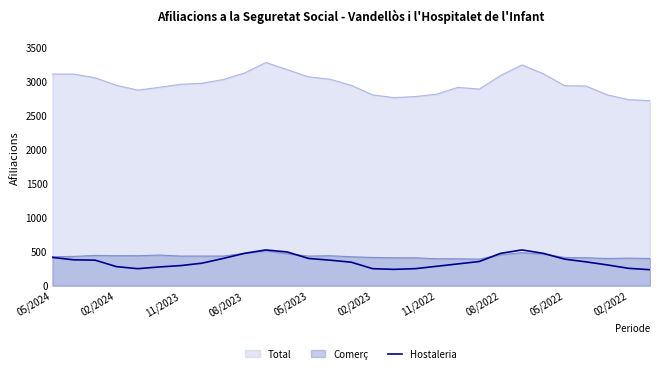

How many lines are shown in the chart?

3